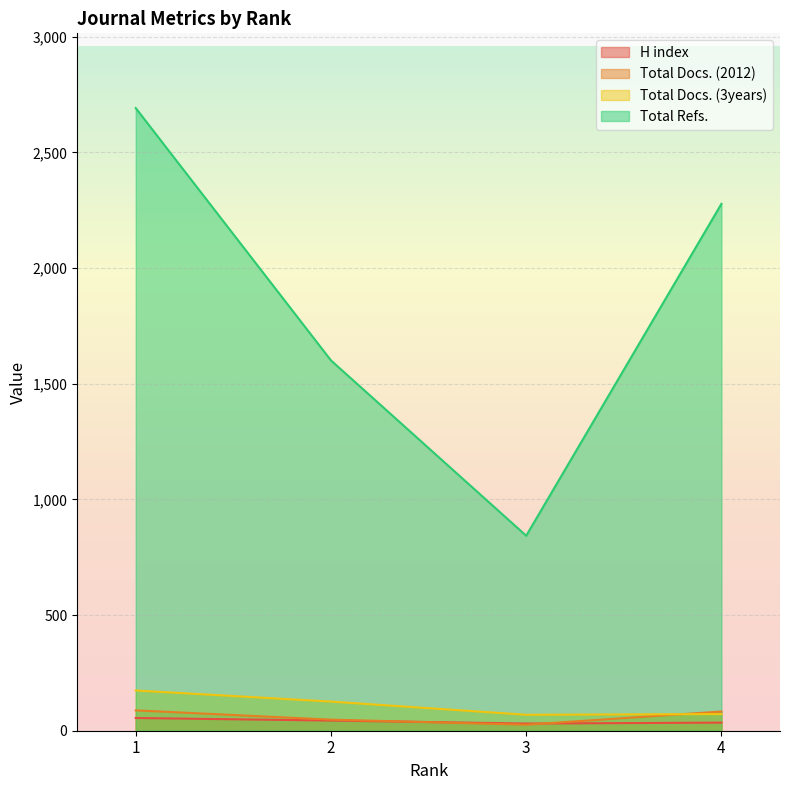

The Total Docs. (3years) series shows 69 at 3. True or false?

True